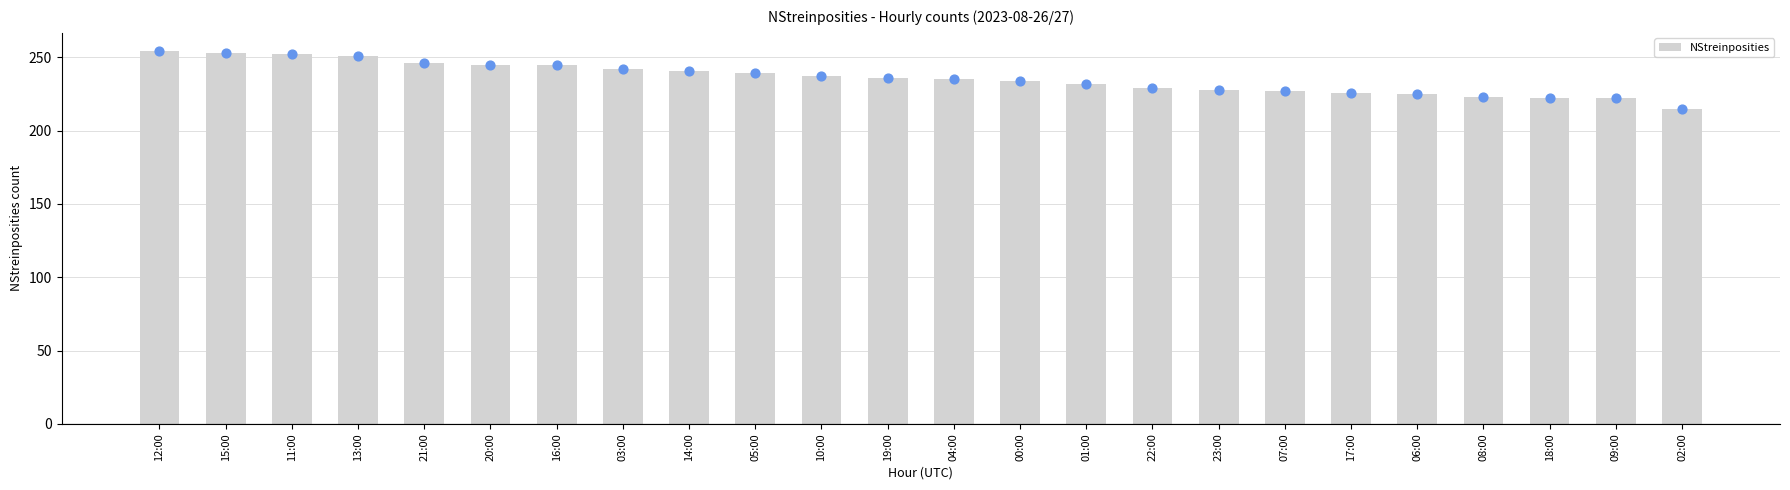

What is the ratio of the value at 21:00 to the value at 12:00?

1.0